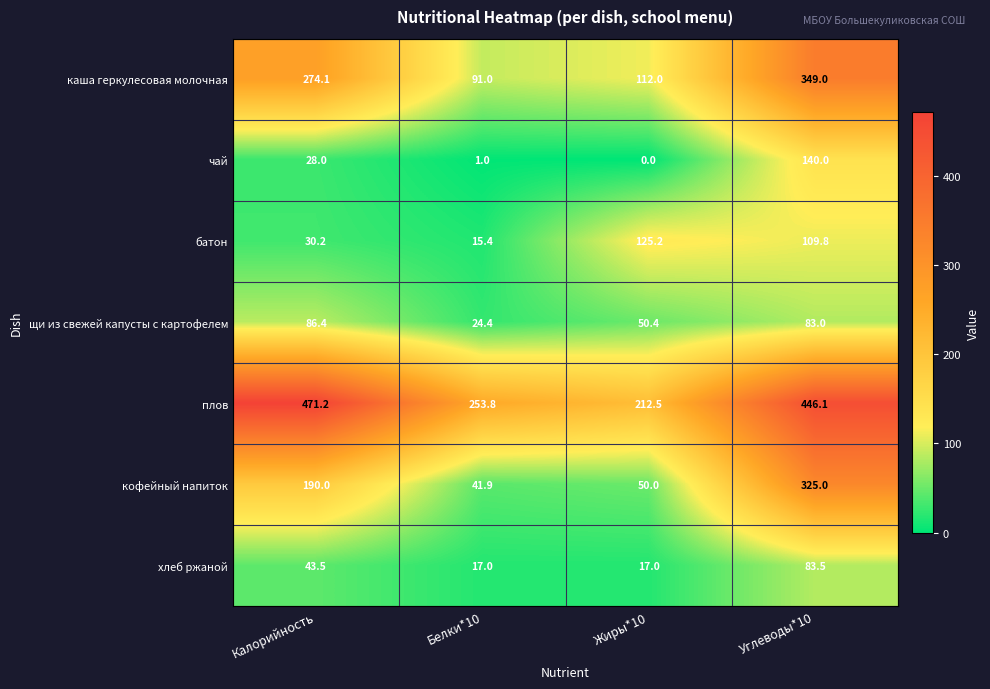

What is the difference between the highest and lowest values at Калорийность?

443.2